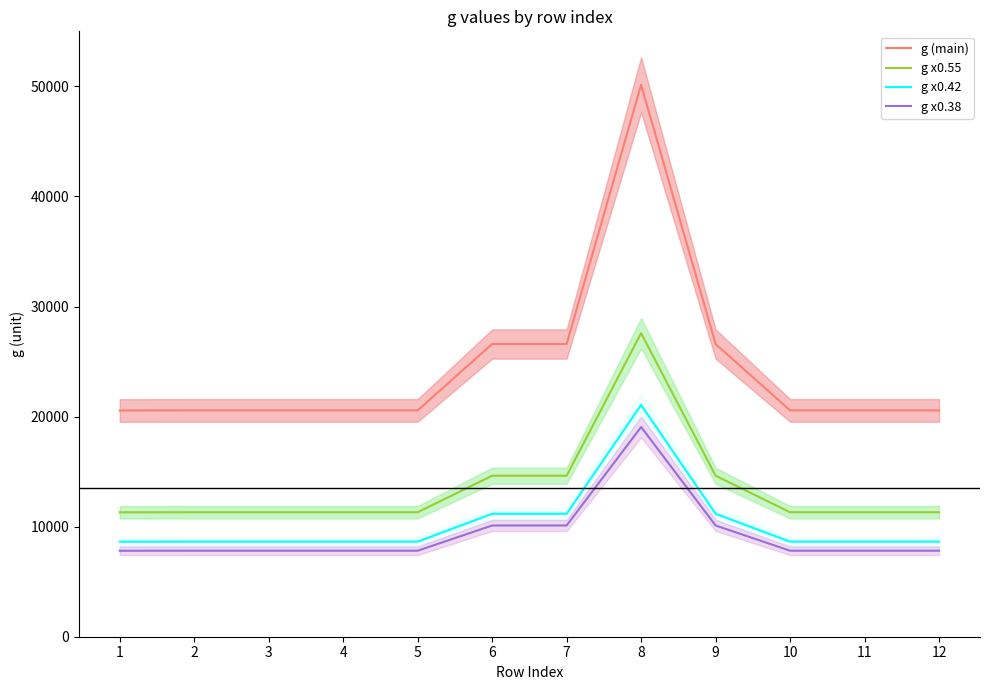

True or false: g (main) has more than 1 interior local peaks.

False